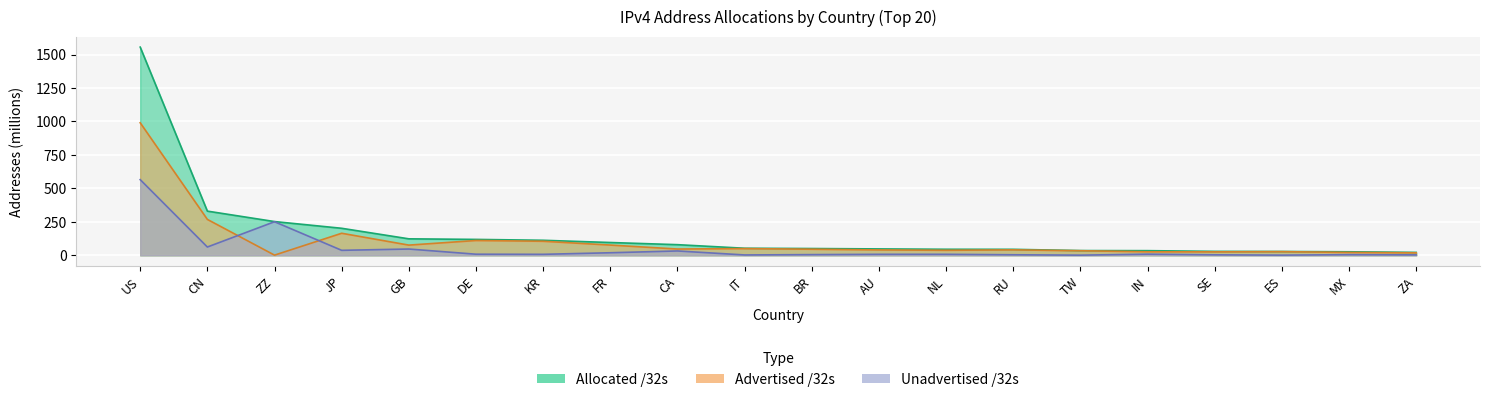

What position from the left is ZA?

20